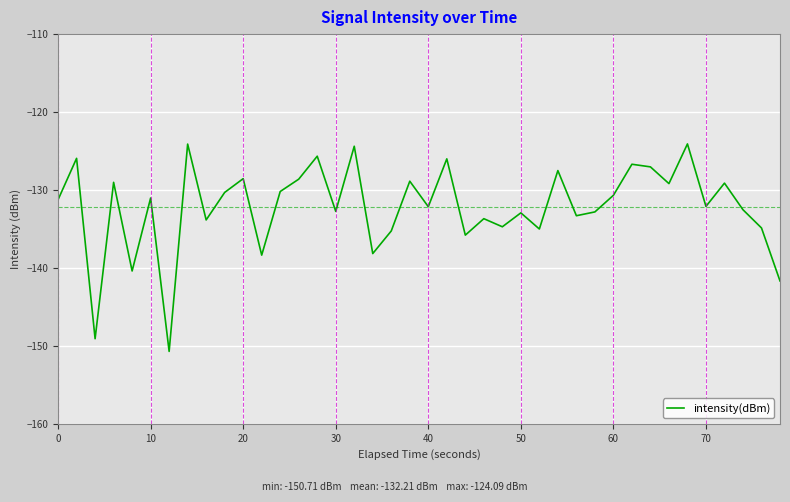

What is the smallest value displayed?

-150.7